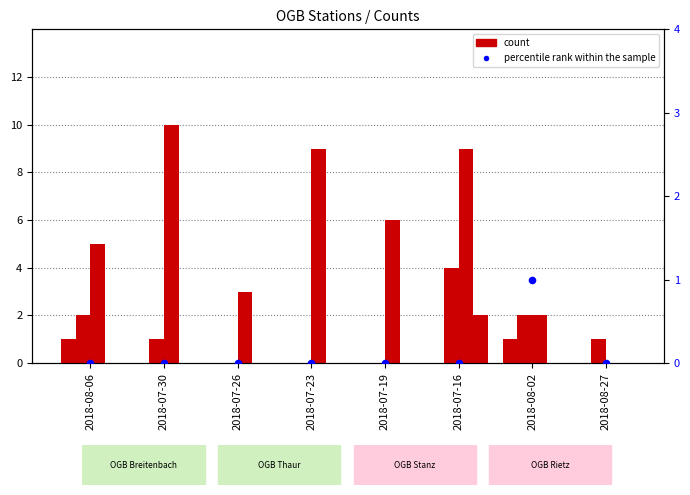

At which category is the sum across all series the highest?

2018-07-16